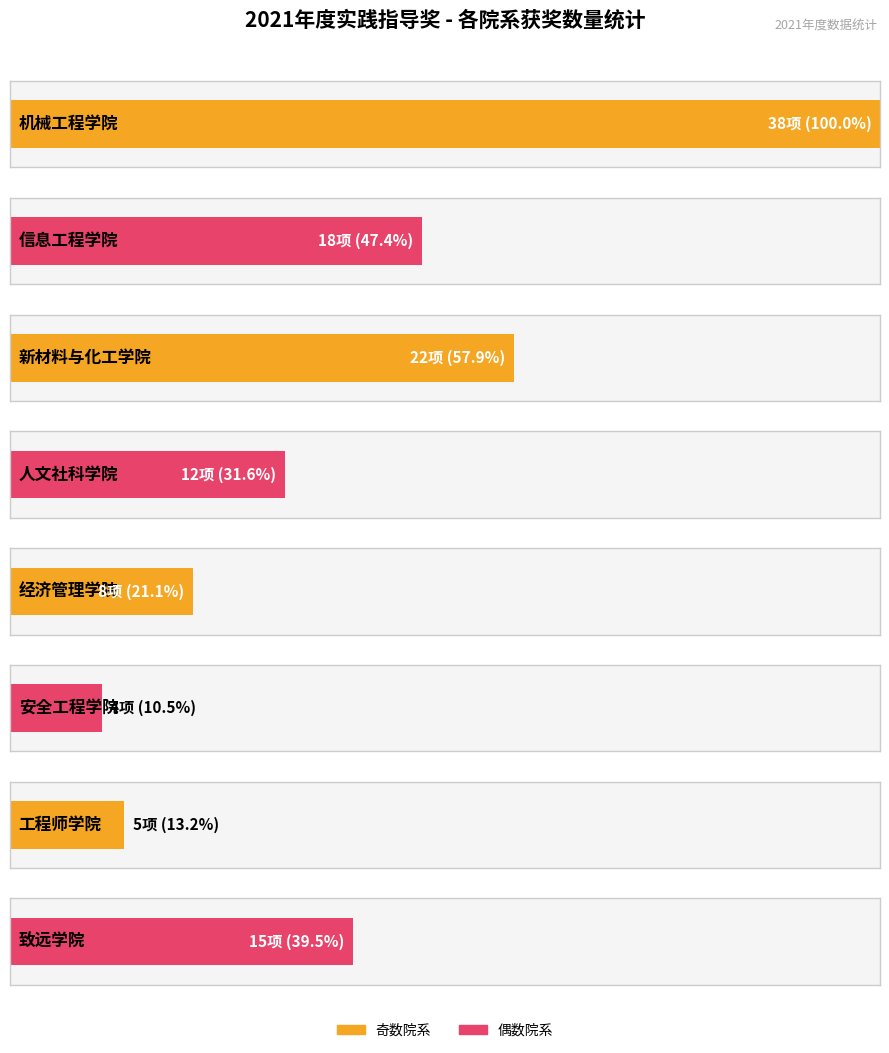

Reading left to right, transcribe all the data shown in this chart.

38	18	22	12	8	4	5	15